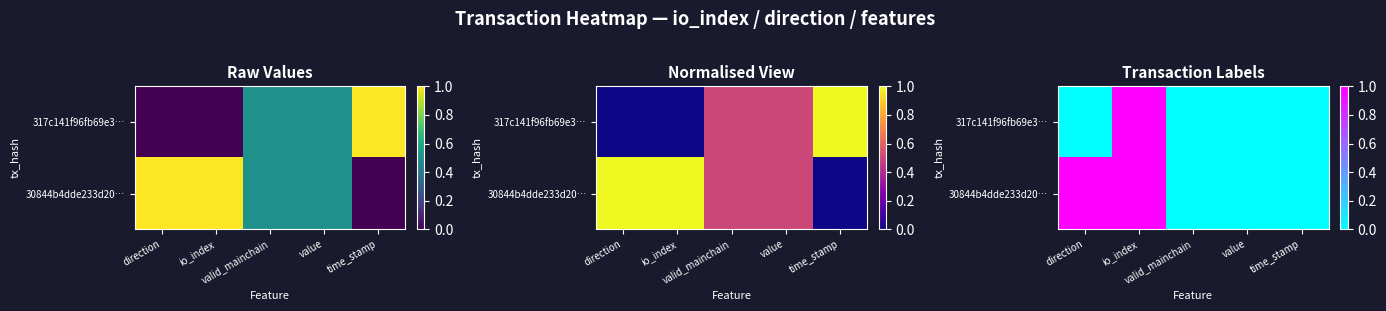

At which category is the sum across all series the highest?

io_index